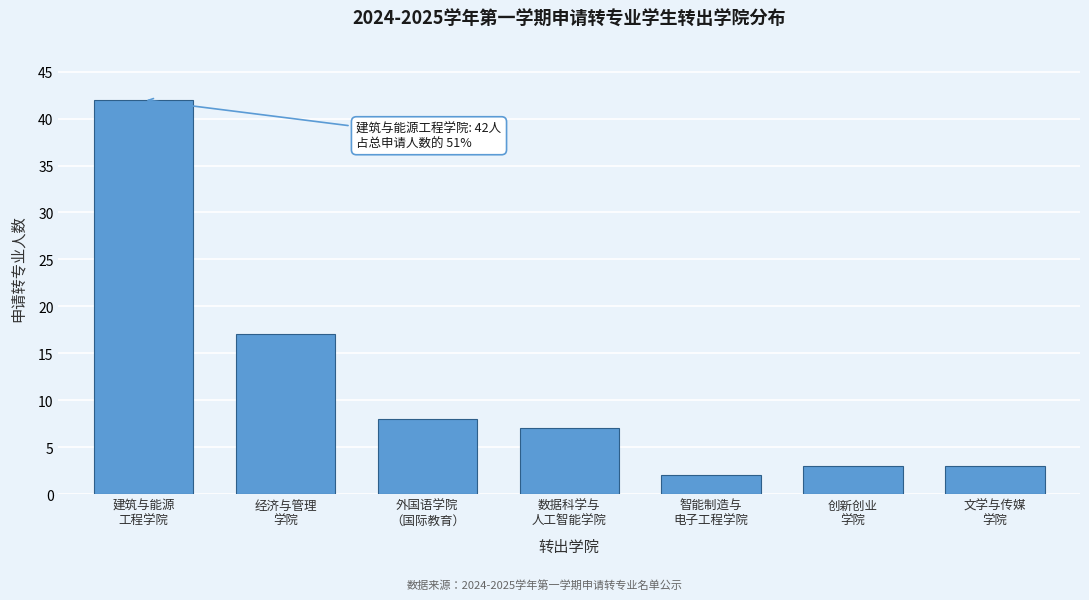

Reading left to right, list all the values displayed in this chart.

42	17	8	7	2	3	3